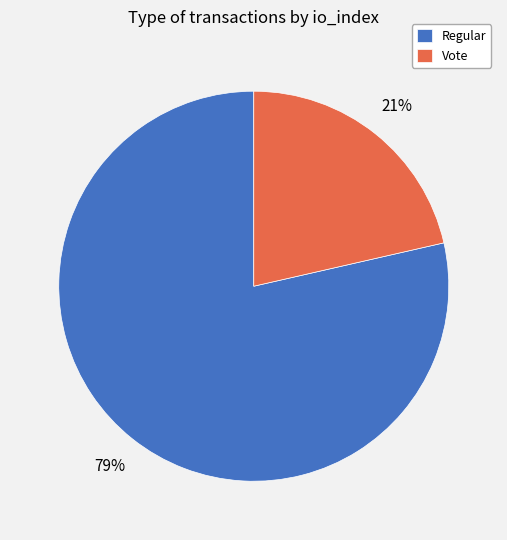

Which category has the biggest portion of the pie?

Regular